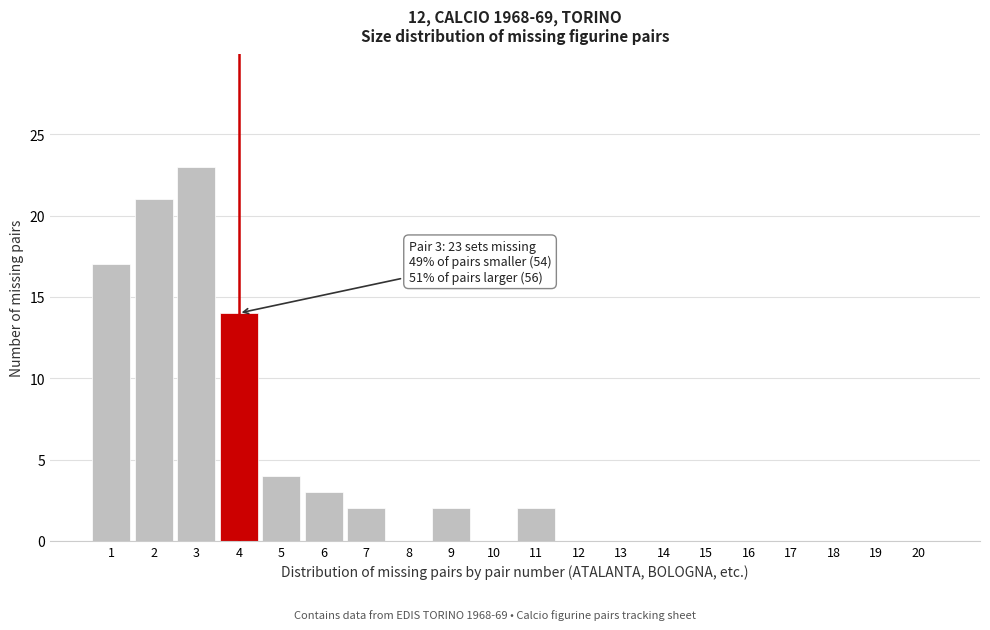

Reading left to right, list all the values displayed in this chart.

1=17	2=21	3=23	4=14	5=4	6=3	7=2	8=0	9=2	10=0	11=2	12=0	13=0	14=0	15=0	16=0	17=0	18=0	19=0	20=0